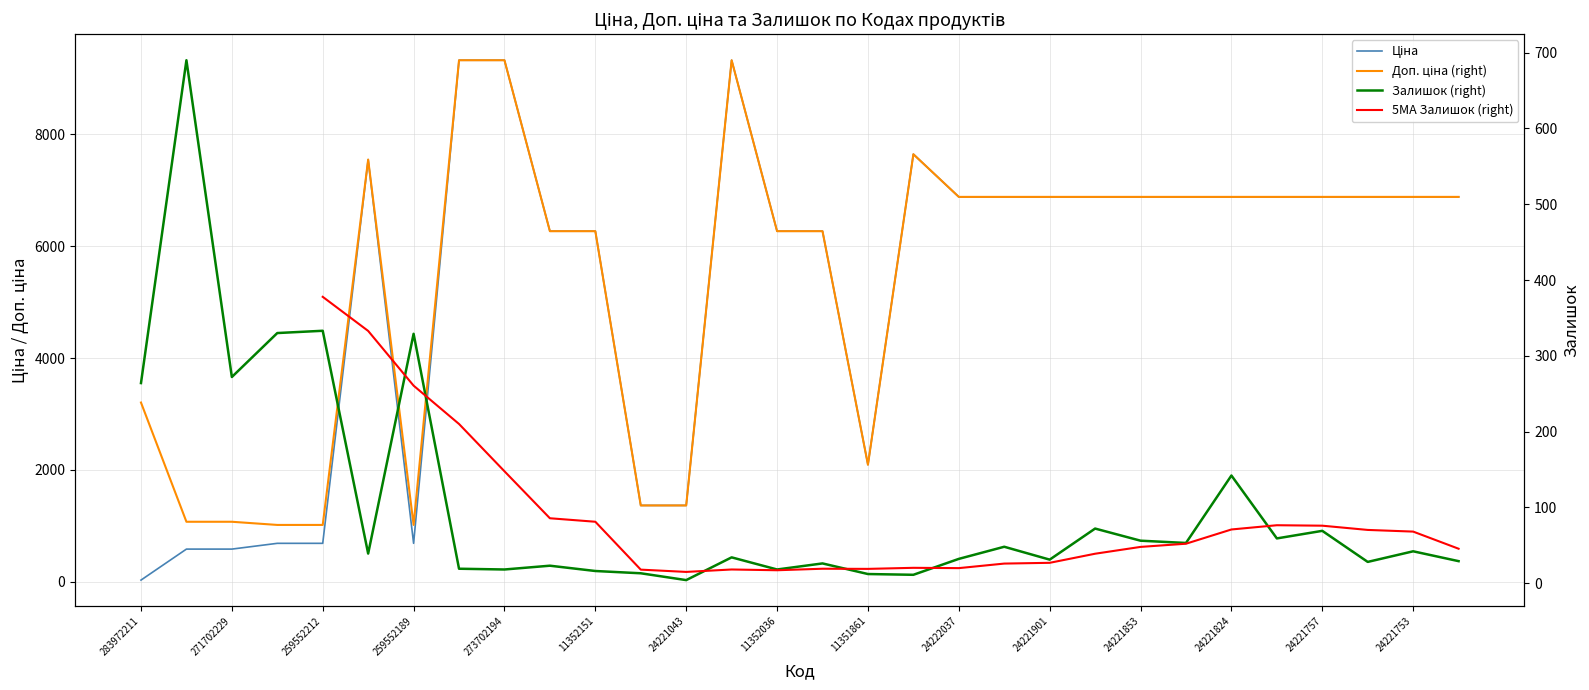

Which has a higher value, 24222031 or 24221753?

24222031